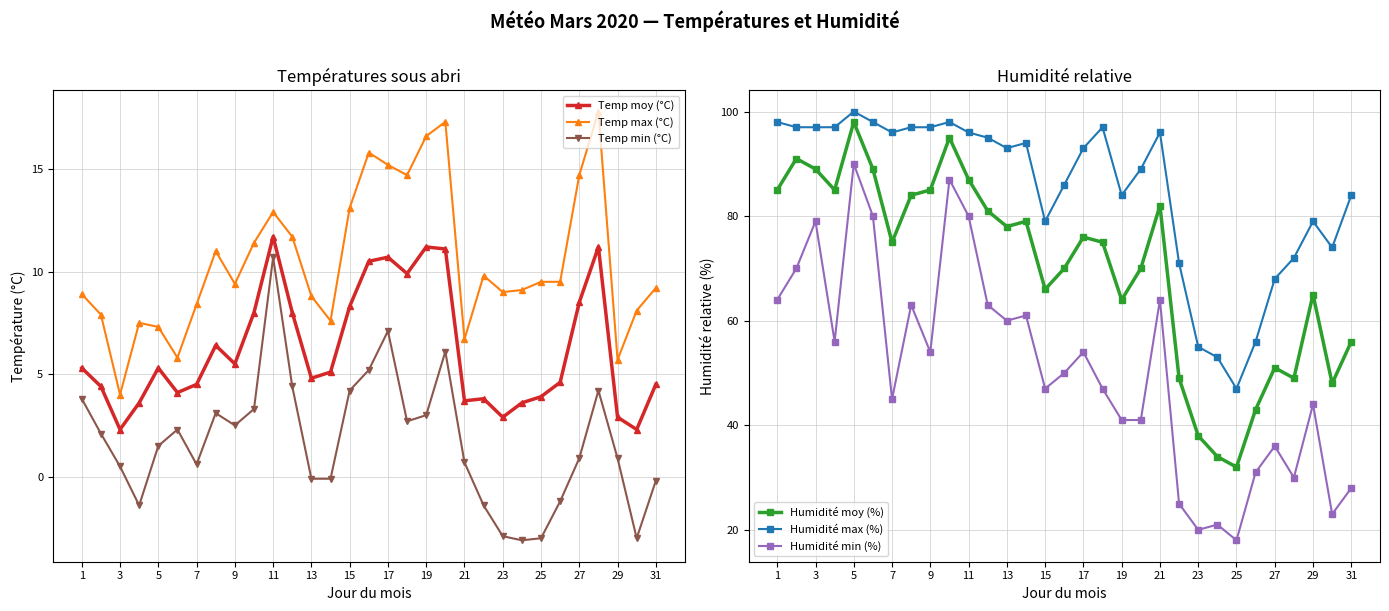

True or false: Humidité max (%) has more than 0 points higher than both neighbors.

True